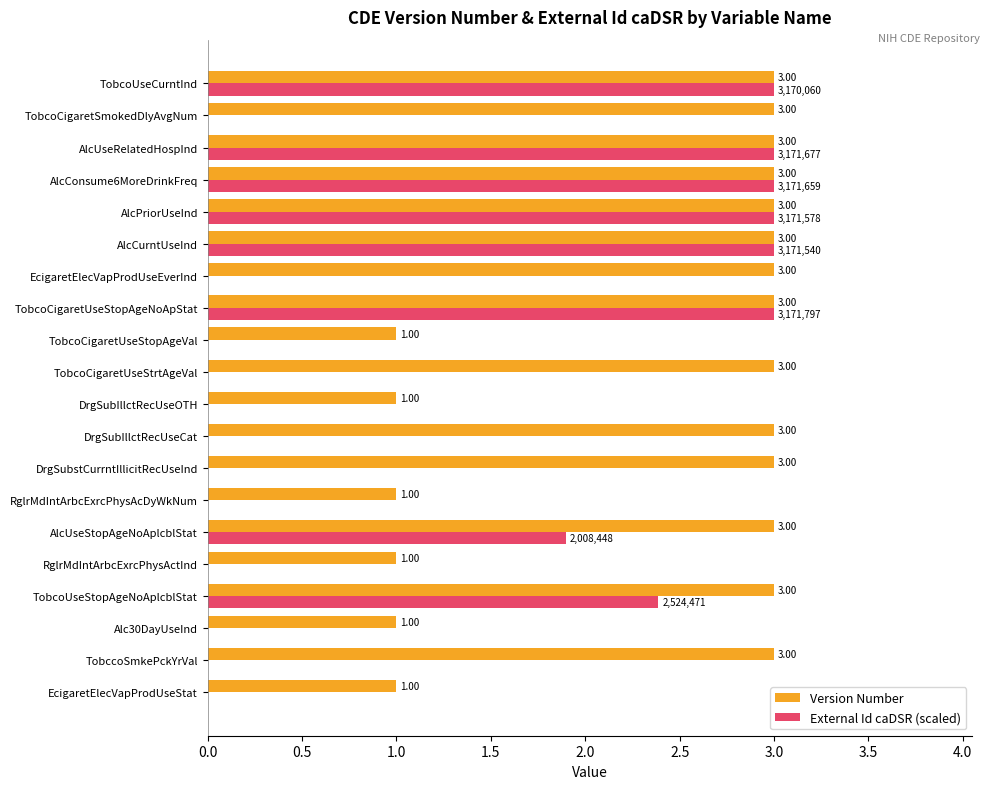

What is the sum of all External Id caDSR (scaled) values?

22.3